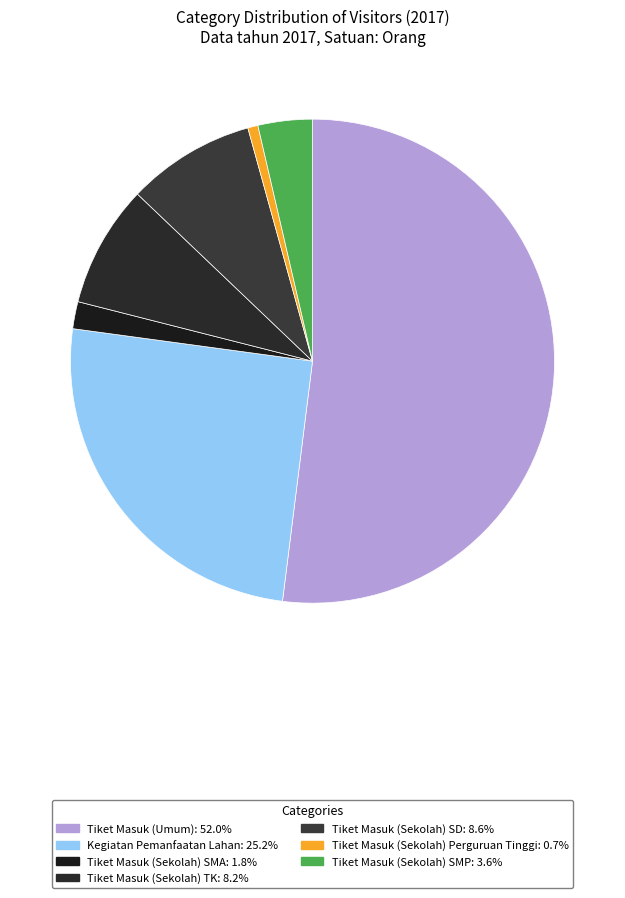

How much of the chart is everything except Tiket Masuk (Sekolah) TK?

91.8%